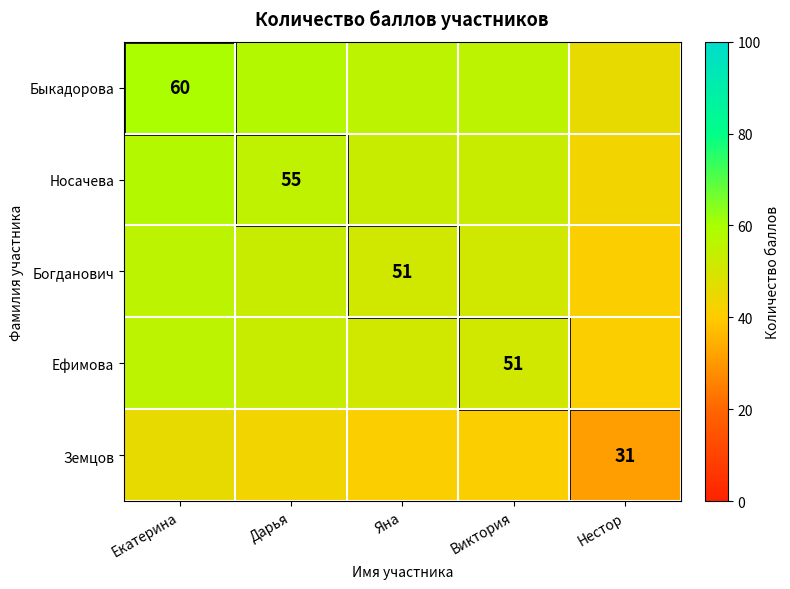

The Богданович series shows 82.6 at Яна. True or false?

False